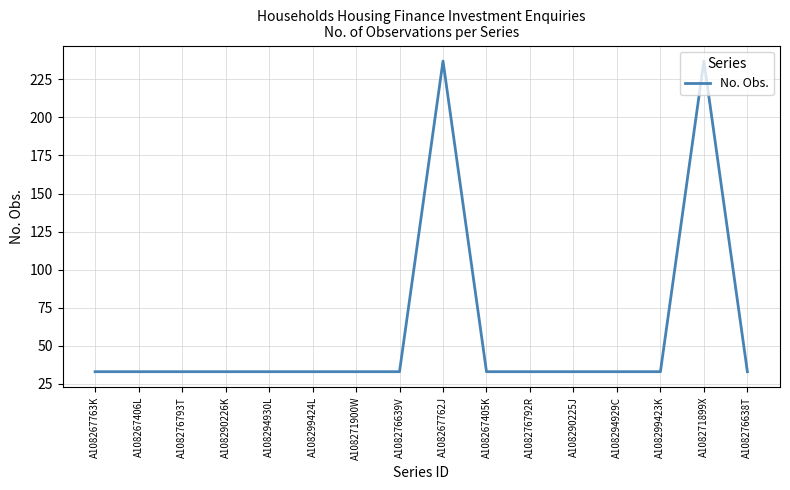

True or false: the data shows 33 at A108276793T.

True